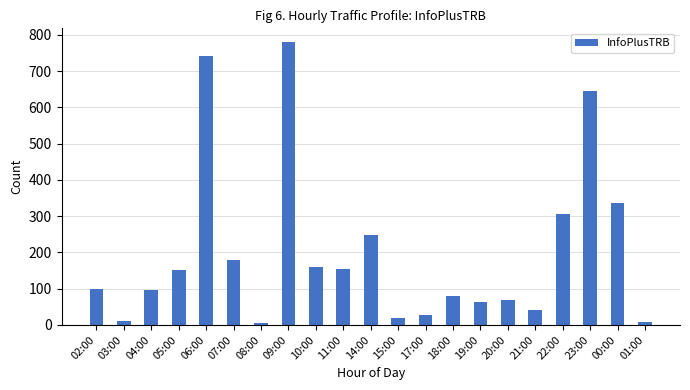

What is the label of the 9th bar from the right?

17:00